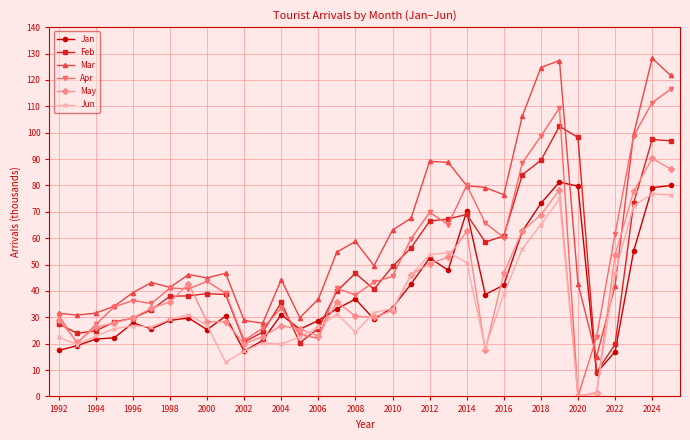

What is the maximum value for Apr?

116.5